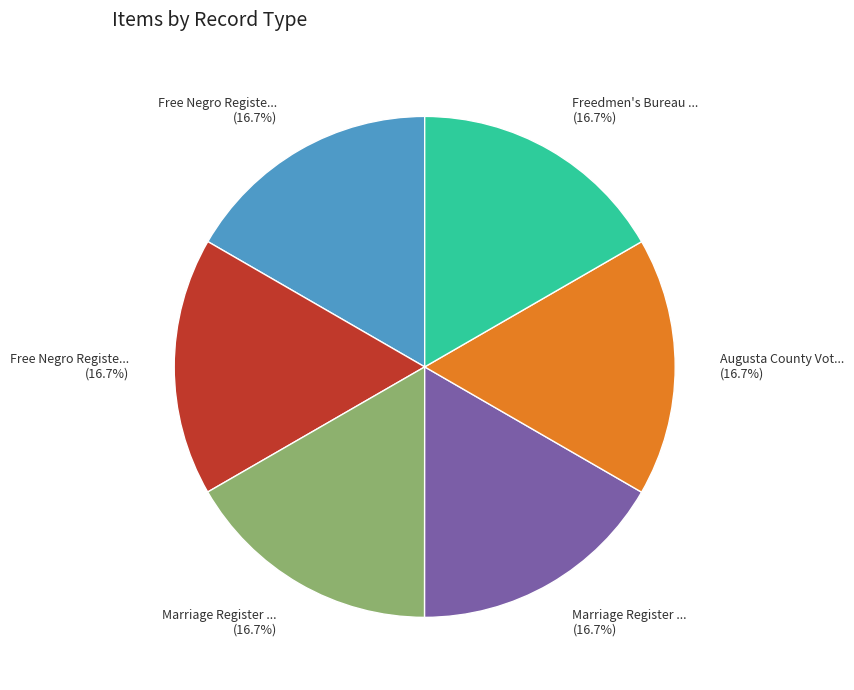

Is there any slice that represents more than half of the pie?

No